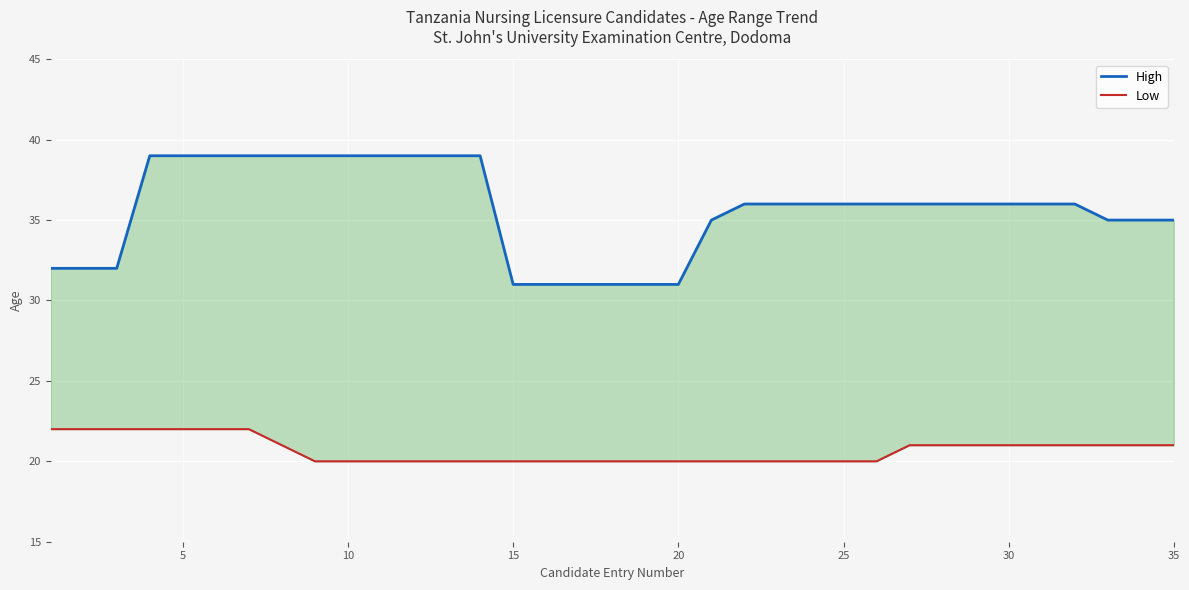

How many lines are shown in the chart?

2